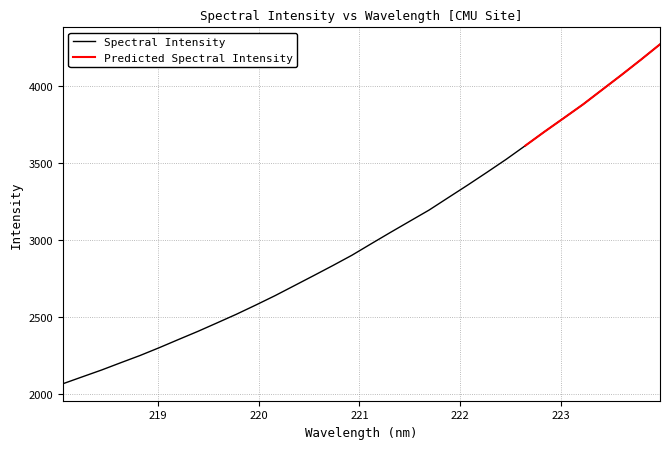

What is the sum of the values at 222.4538 and 220.1623?

6162.3